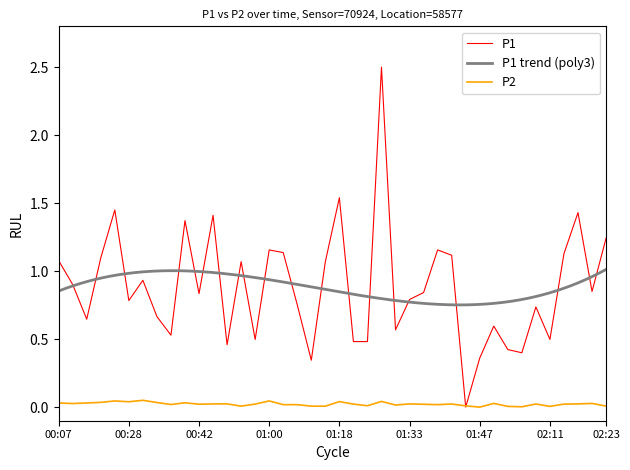

How many series are shown in this chart?

2